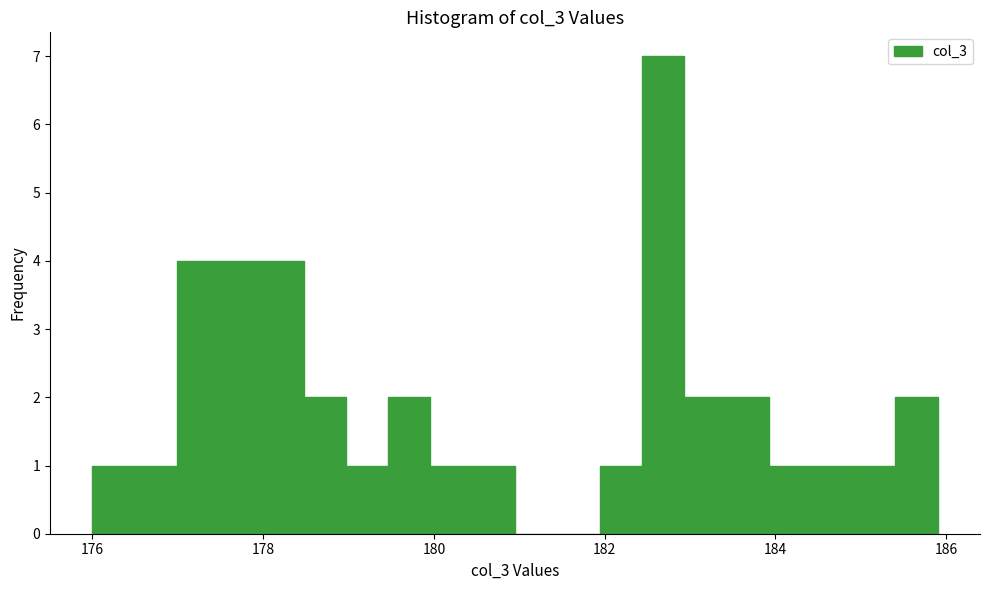

Around what value on the x-axis is the tallest bar? Give the approximate position of its centre, as read against the axis.

182.6